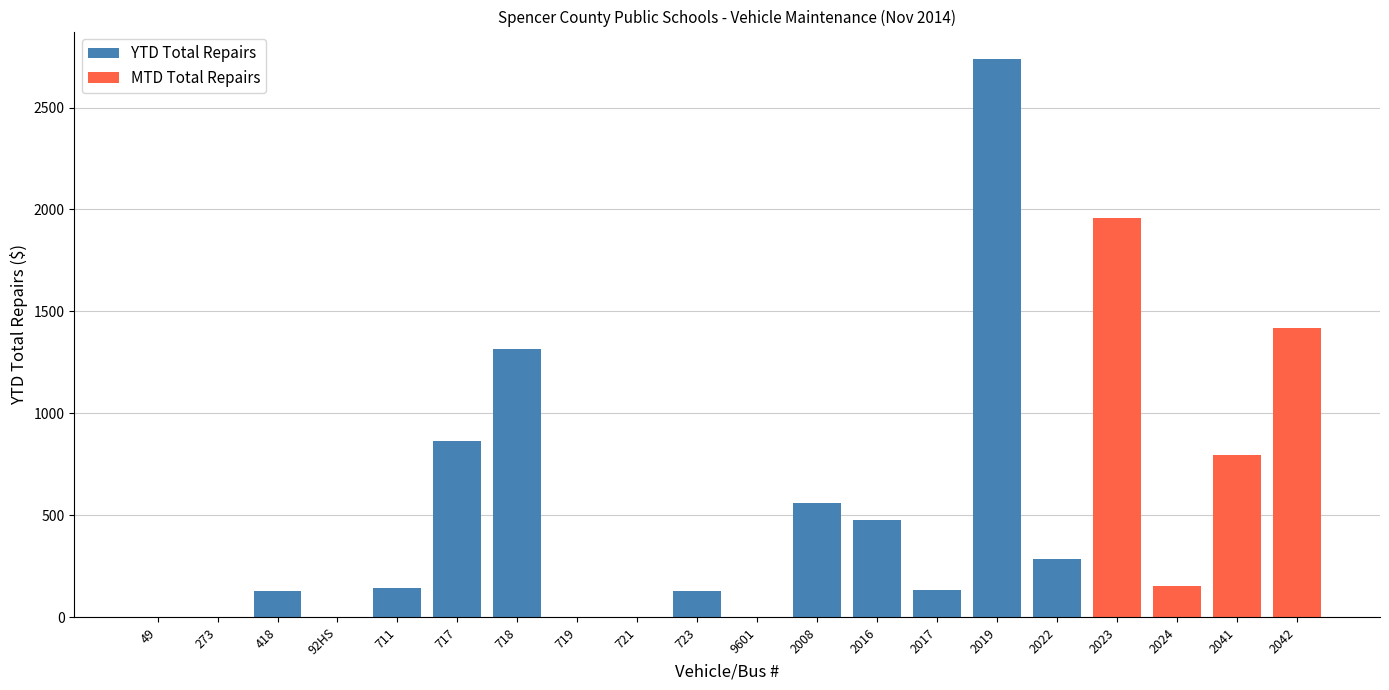

What are all the series names shown in the legend?

YTD Total Repairs, MTD Total Repairs